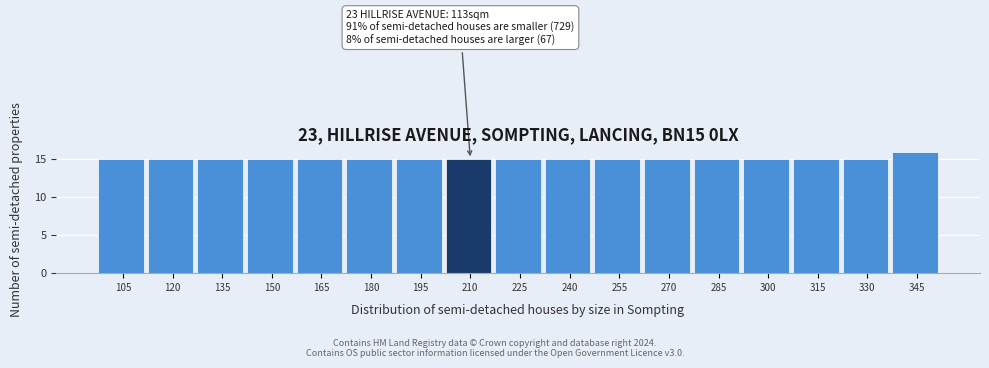

Reading right to left, list all the values displayed in this chart.

345=16	330=15	315=15	300=15	285=15	270=15	255=15	240=15	225=15	210=15	195=15	180=15	165=15	150=15	135=15	120=15	105=15